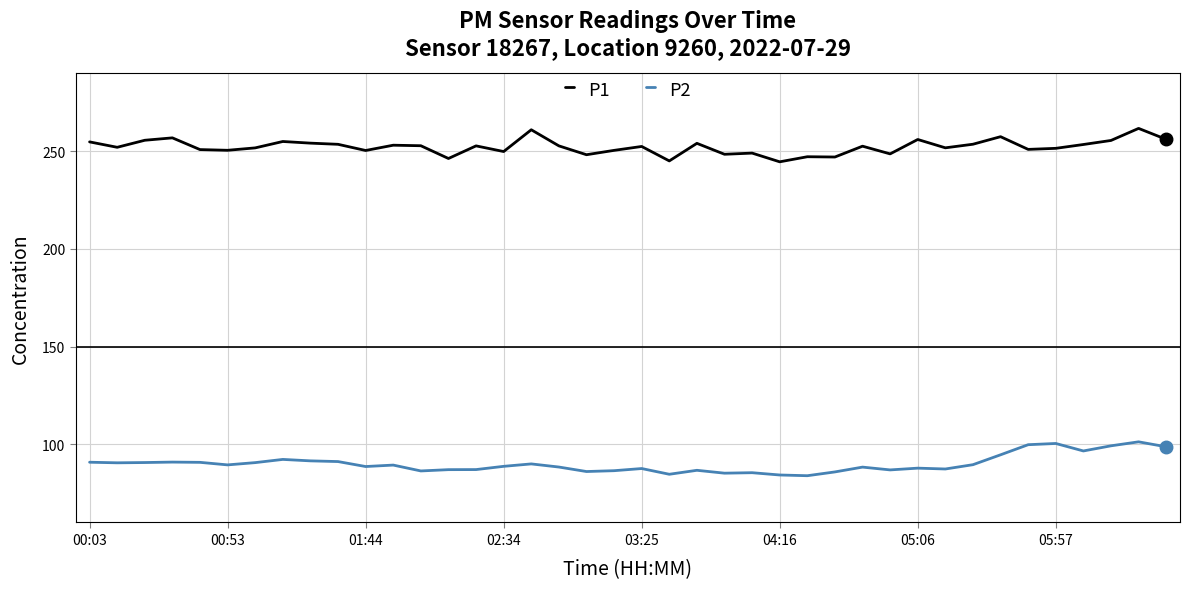

How many categories are shown in the chart?

40